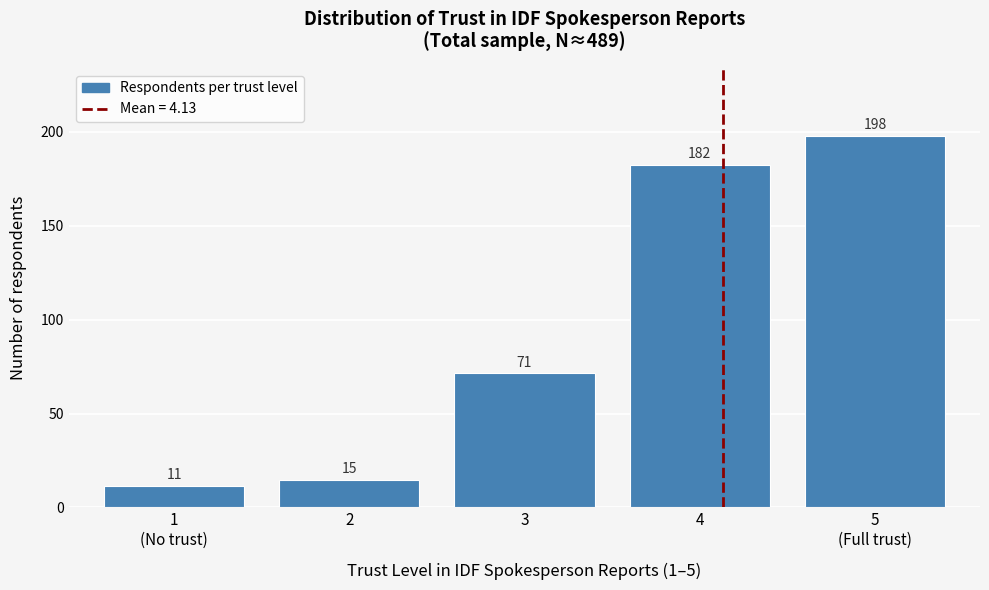

At which label does the data first exceed 71?

3